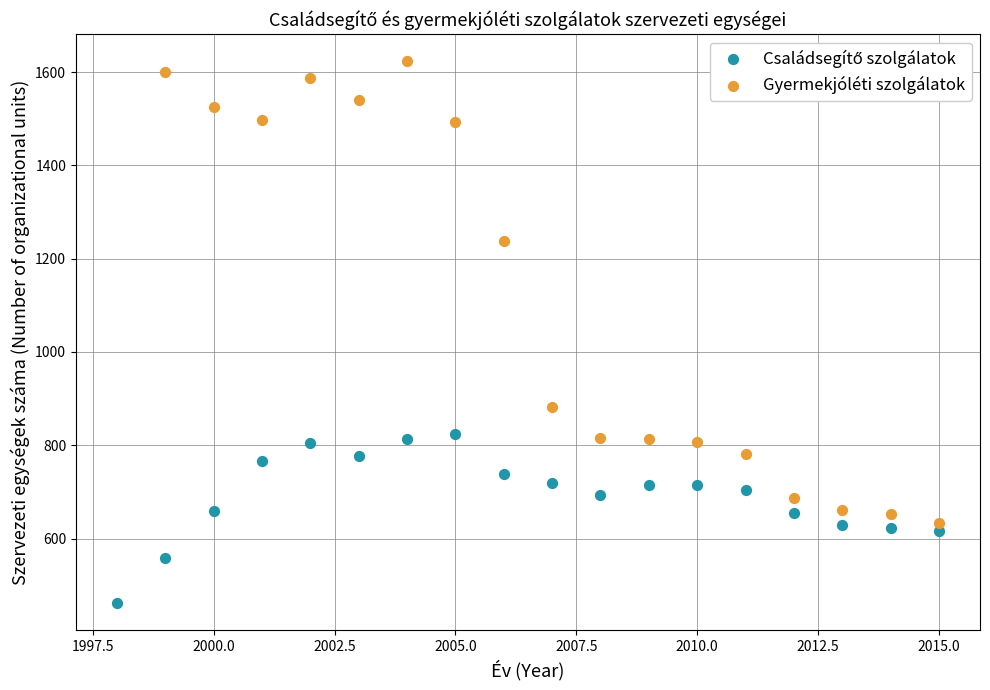

Which series has the largest Y range (max minus min)?

Gyermekjóléti szolgálatok